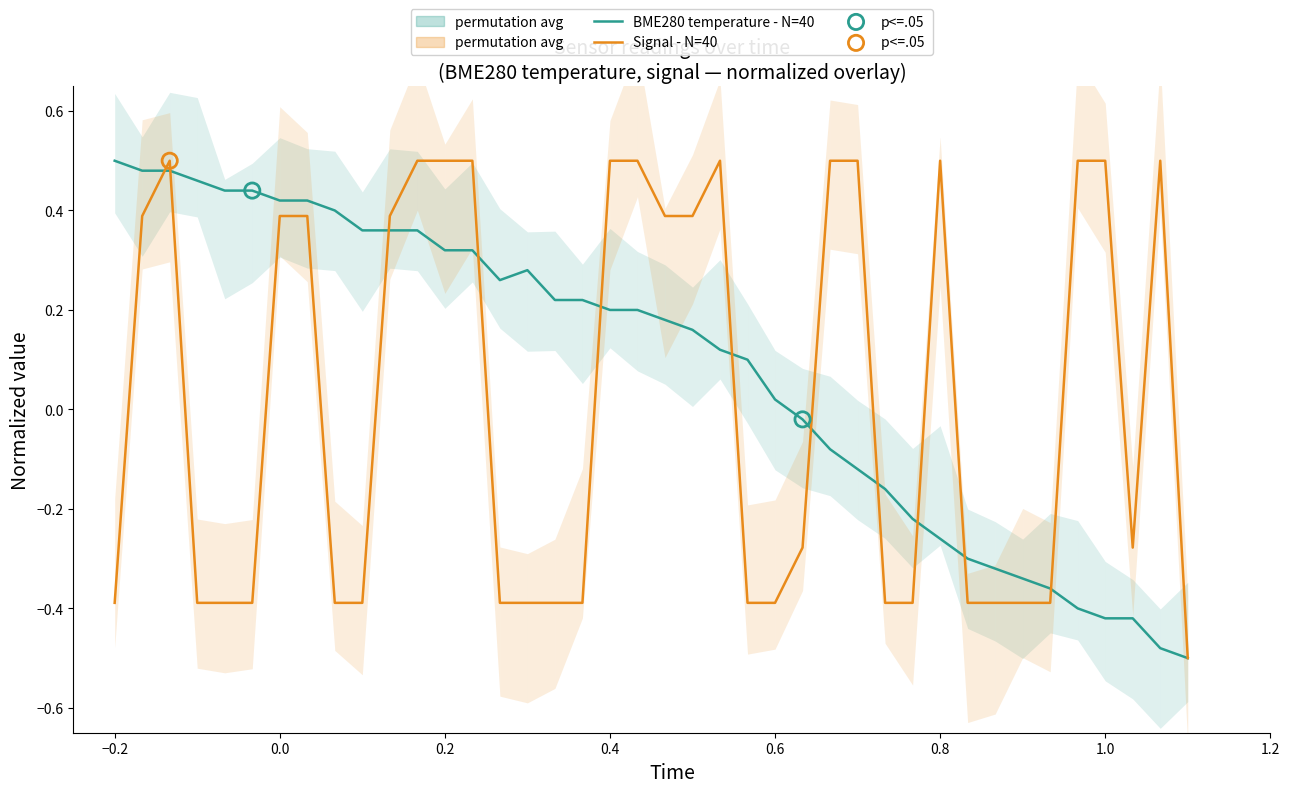

At how many categories does at least one series exceed 0?

31